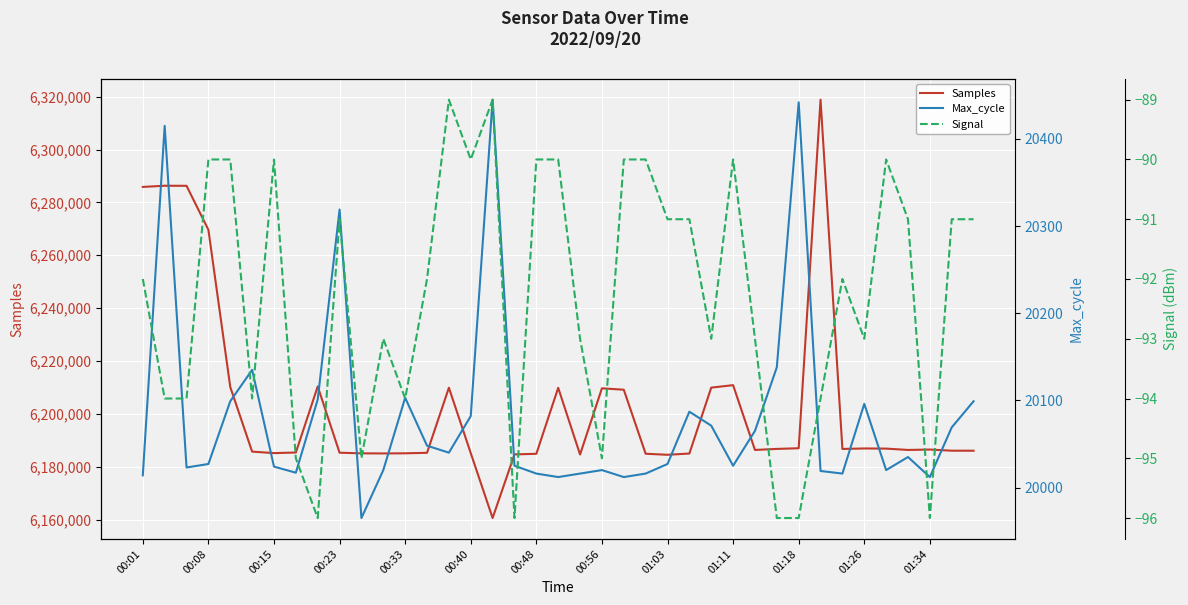

Which series has the largest range (max minus min)?

Samples